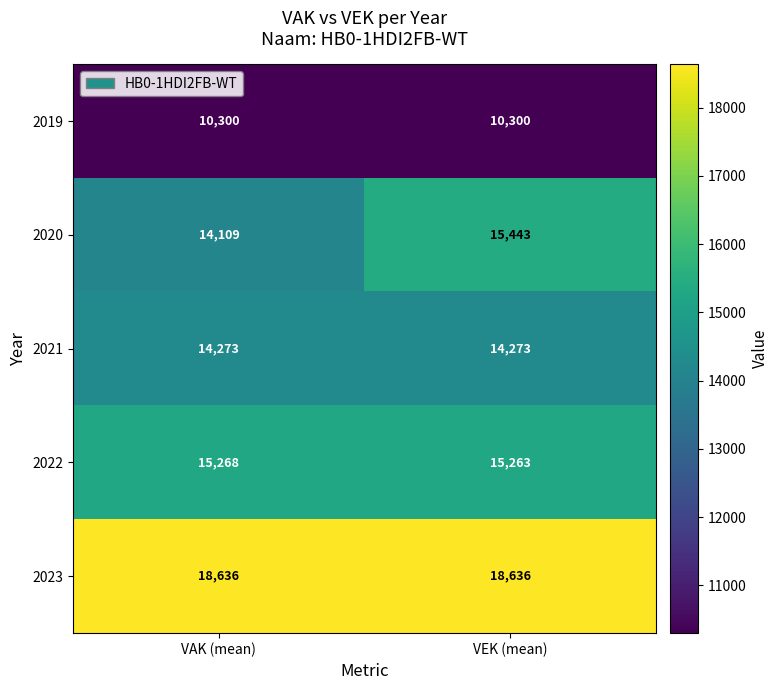

What is the difference between the 2022 values at VEK (mean) and VAK (mean)?

5